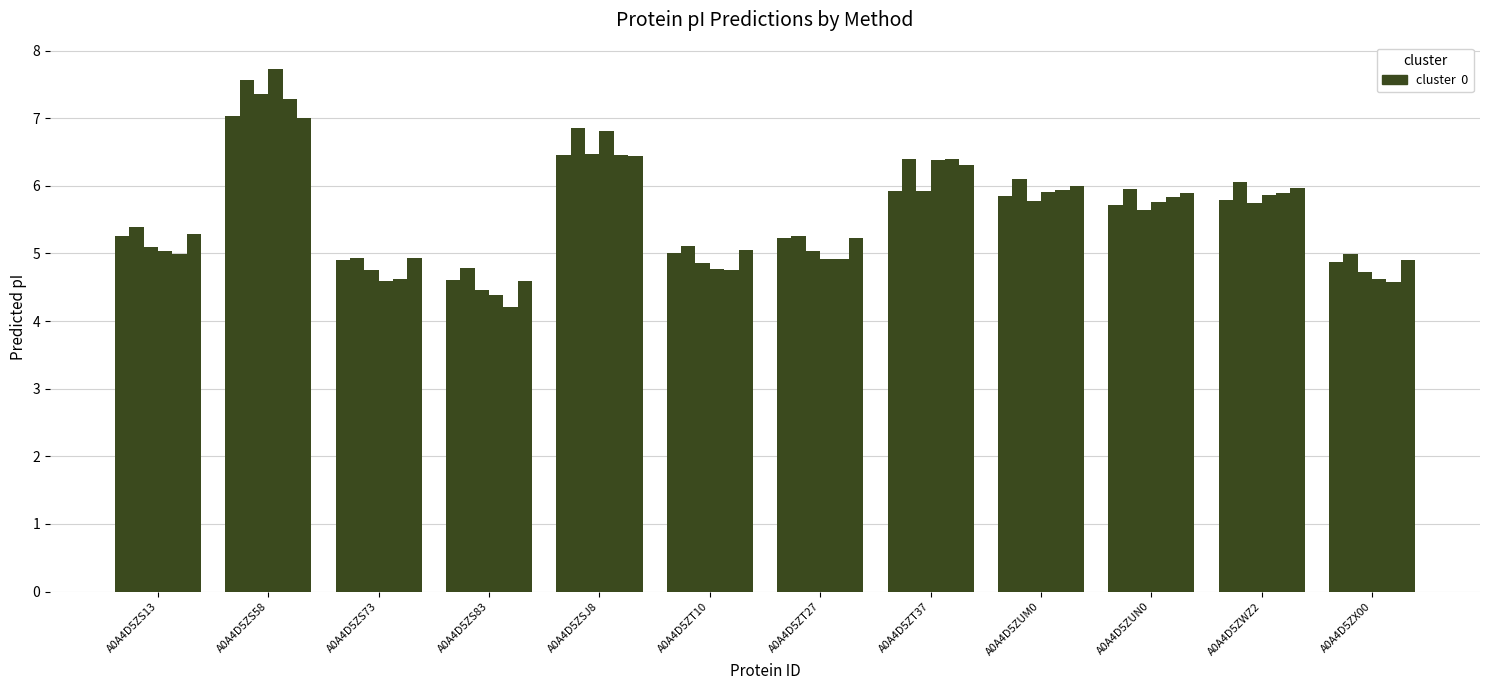

How many categories are shown in the chart?

12